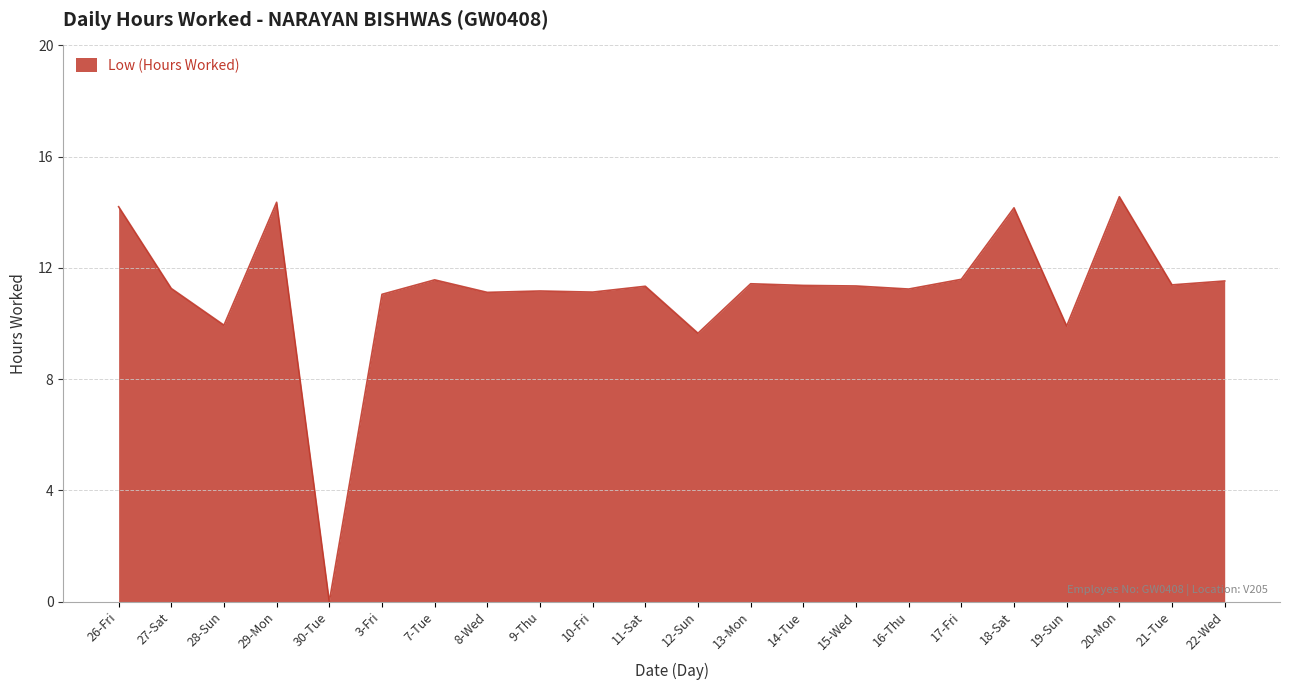

Approximately how many times larger is the value at 9-Thu compared to 10-Fri?

1.0